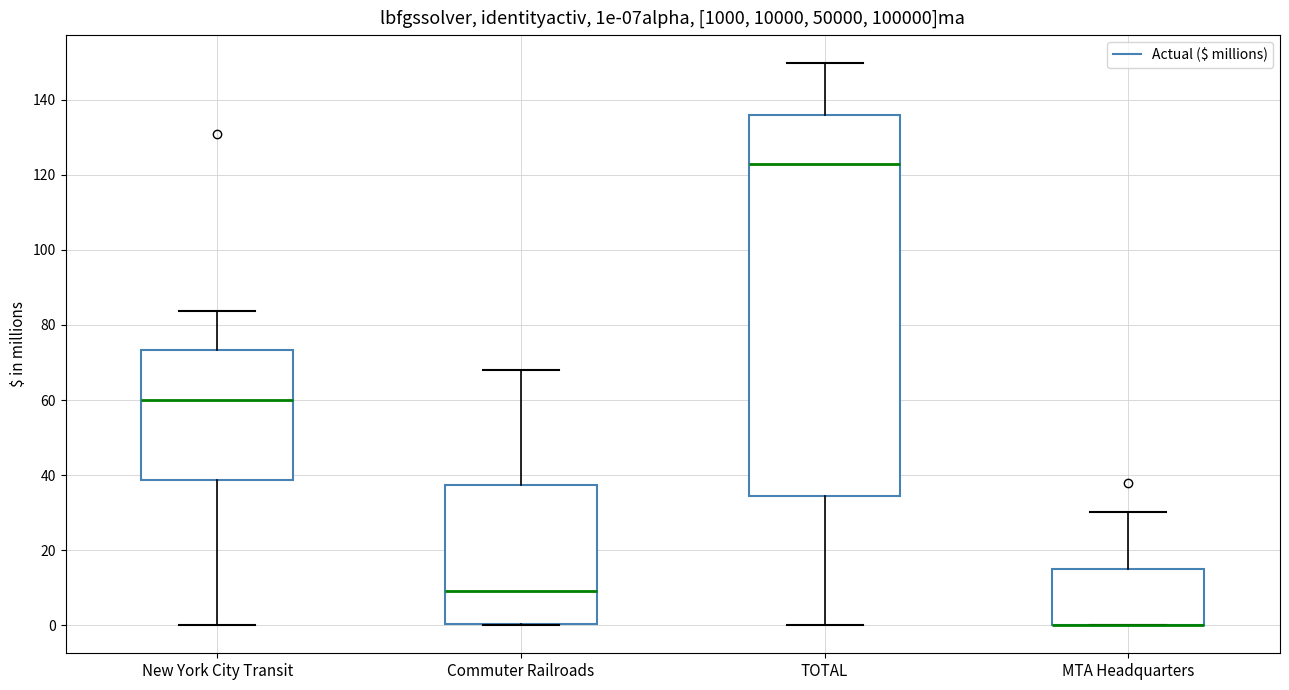

Reading left to right, read every box against the y-axis: the position of its median line, the range the box covers, and the ends of its whiskers. The values are not printed on the chart, so give them approximately, as read against the axis.

New York City Transit: median 60, box 38 to 74, whiskers 0 to 84
Commuter Railroads: median 10, box 0 to 38, whiskers 0 to 68
TOTAL: median 122, box 34 to 136, whiskers 0 to 150
MTA Headquarters: median 0 (drawn on the box's lower edge), box 0 to 16, whiskers 0 to 30